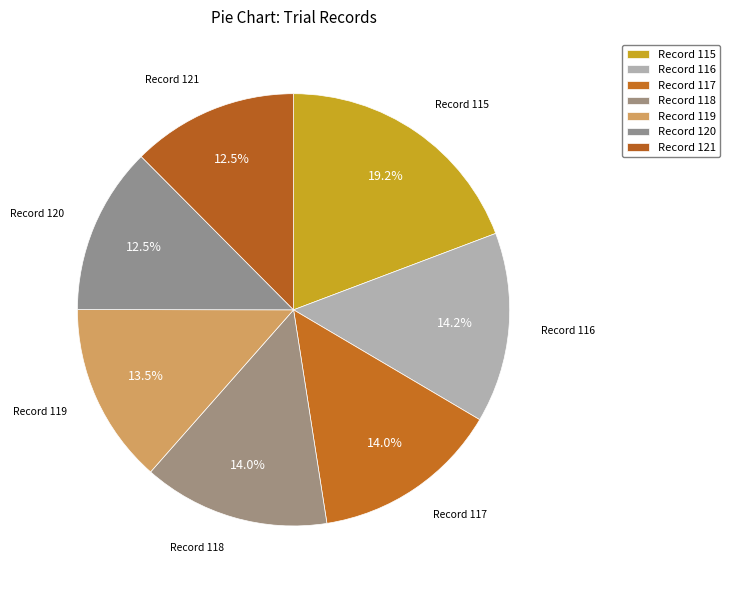

Count the number of slices in the pie.

7